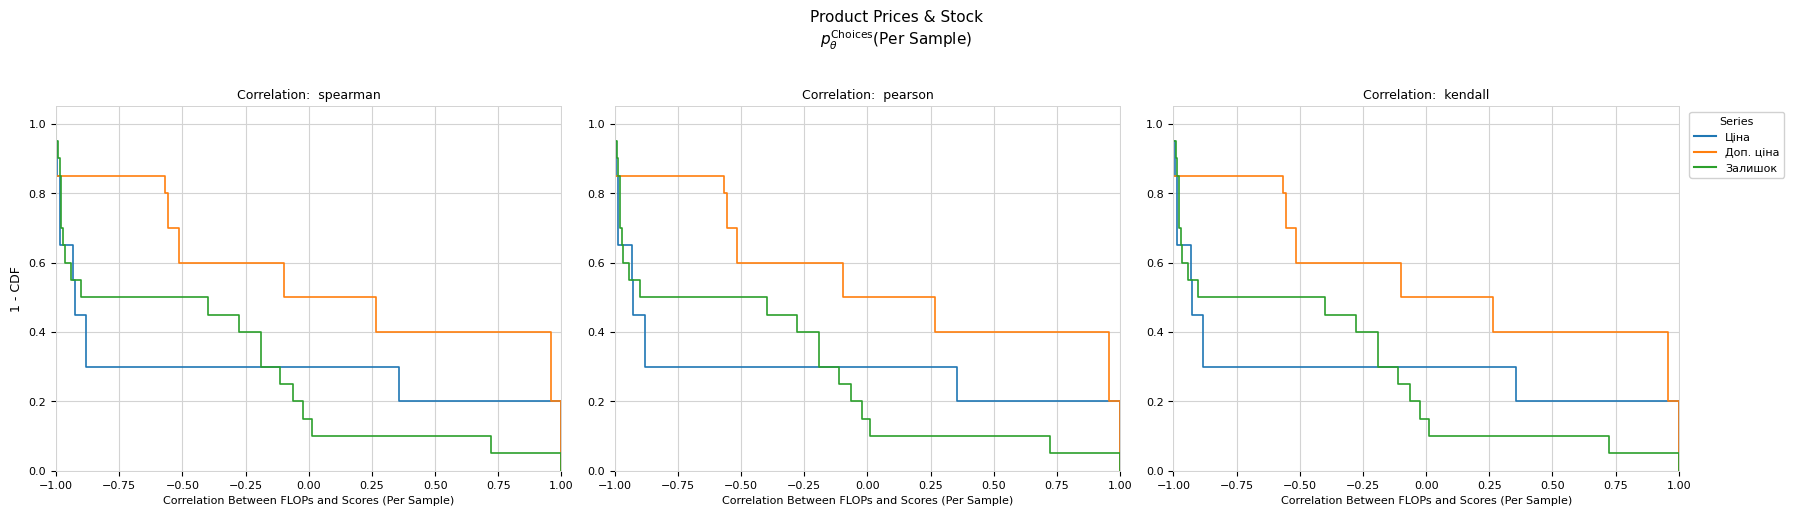

What position from the right is 0.75?

15